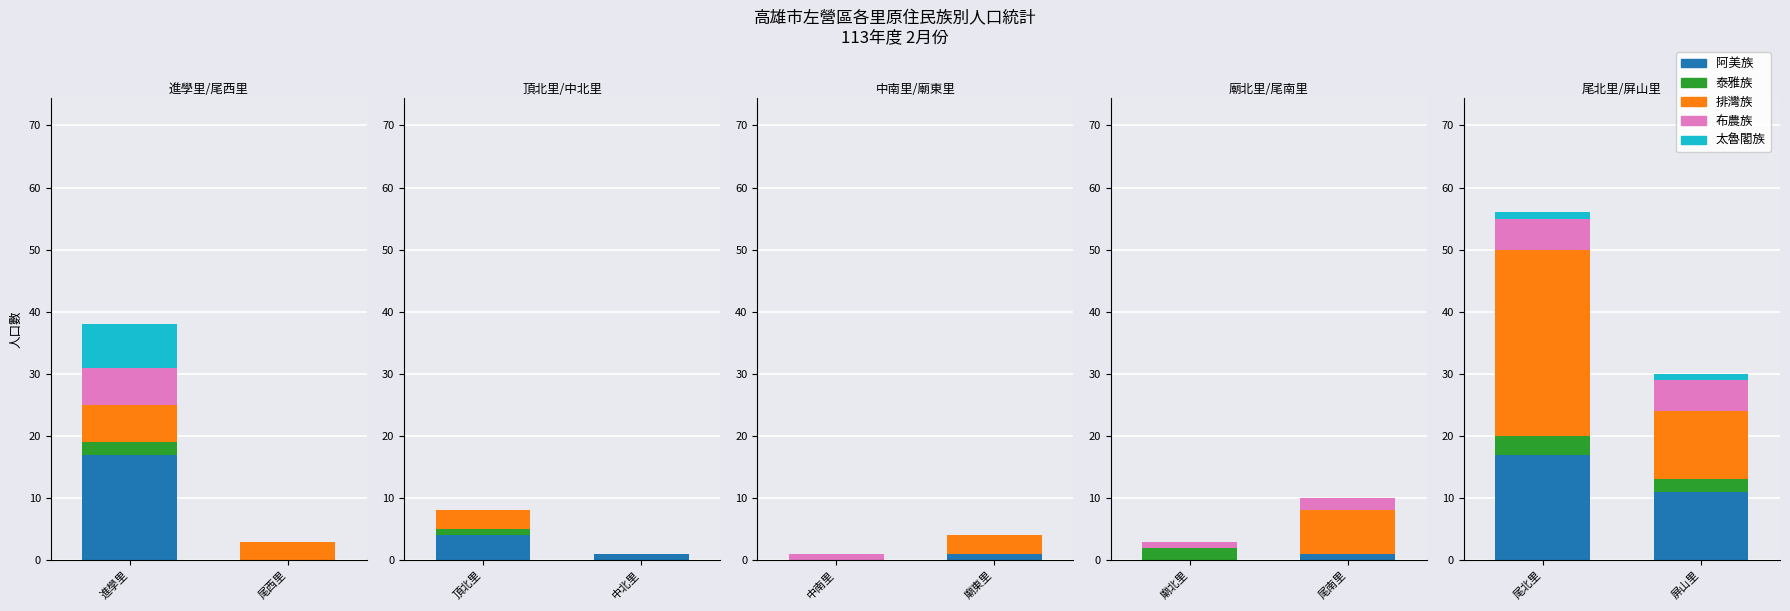

At how many categories does at least one series exceed 29?

1